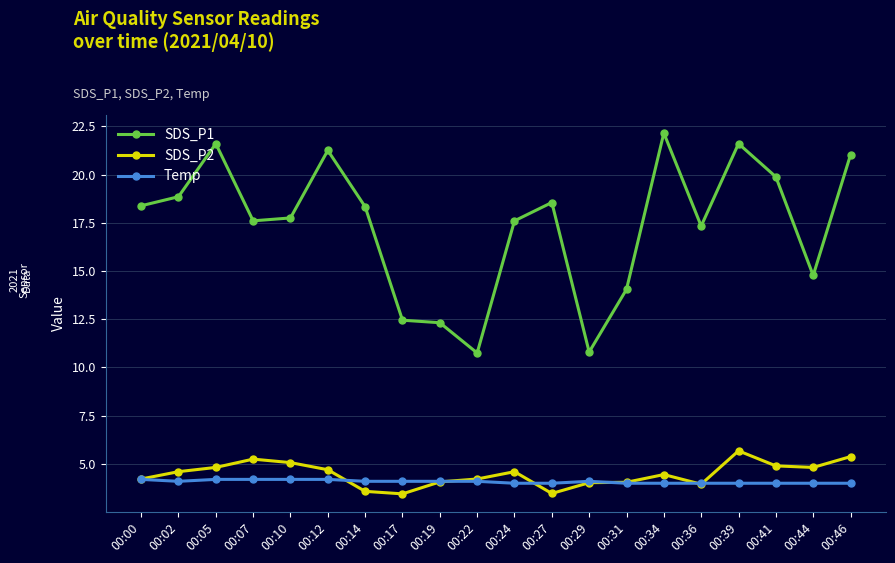

True or false: SDS_P2 and SDS_P1 cross at least once.

False